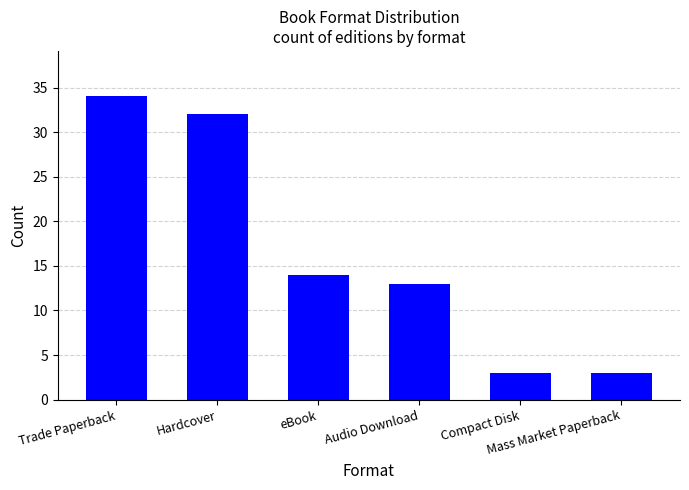

What is the smallest value displayed?

3